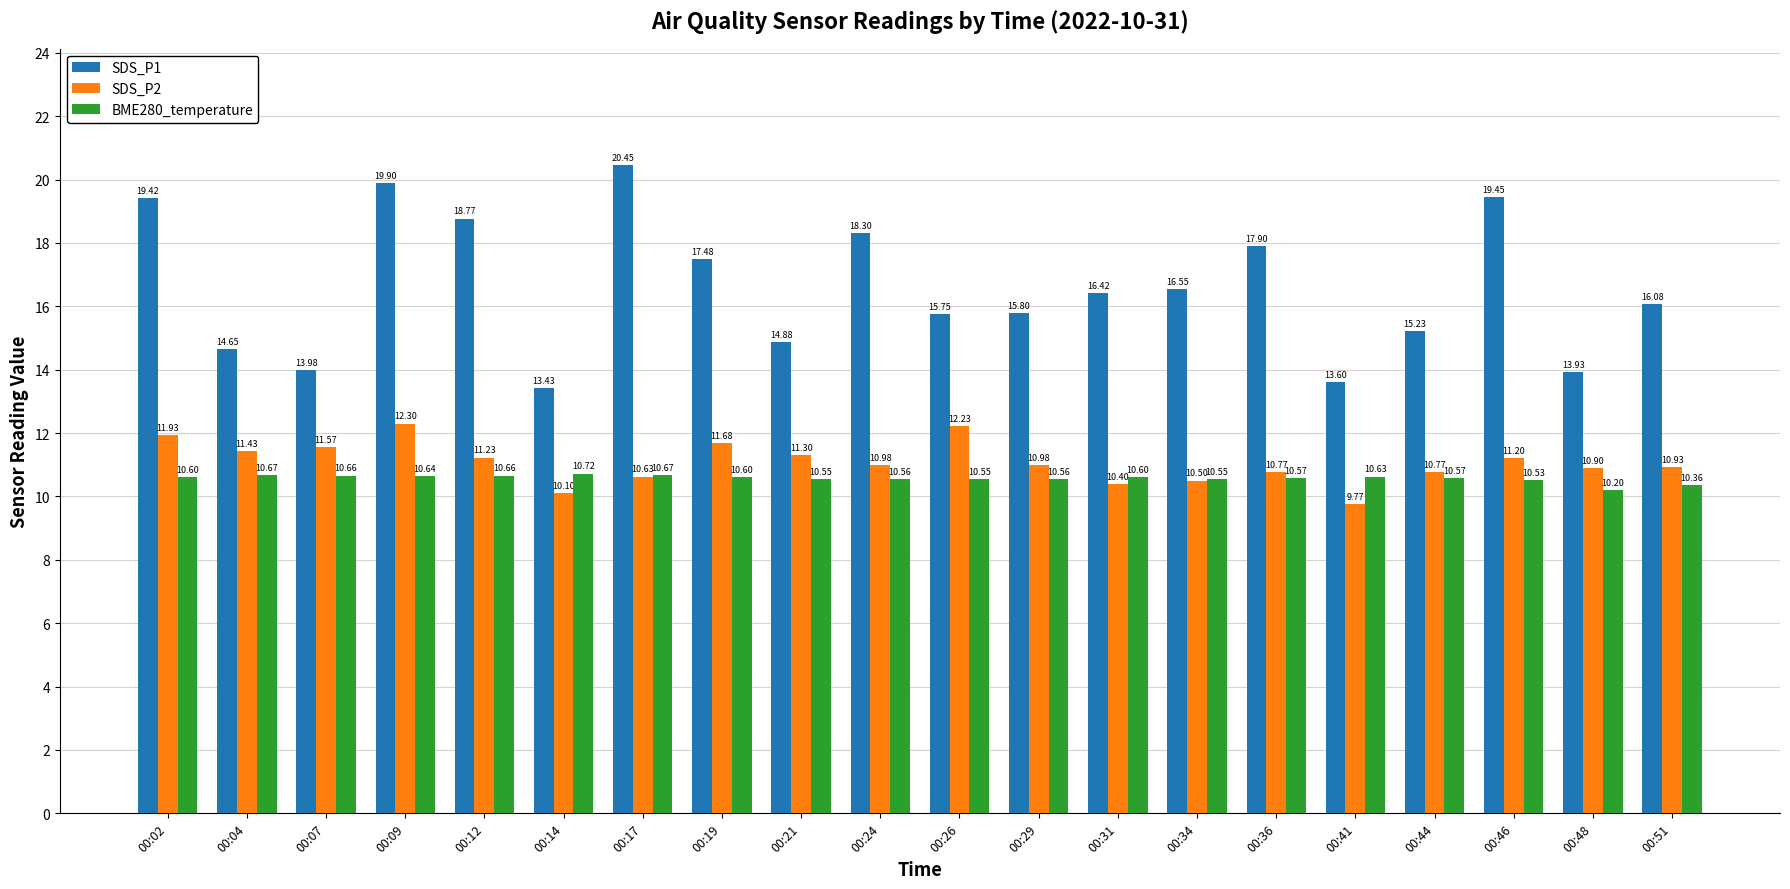

Does the chart contain any negative values?

No